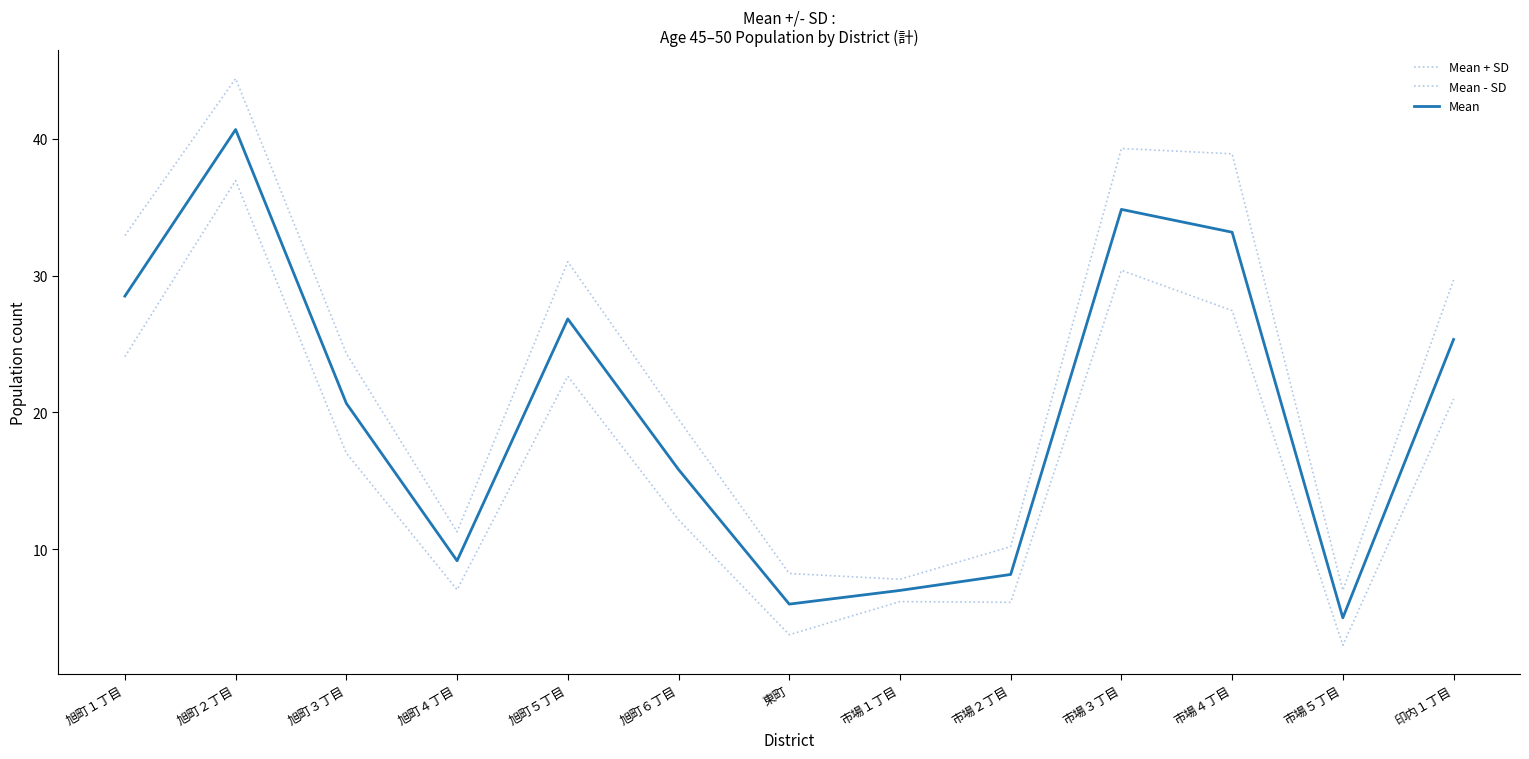

Reading left to right, extract all data points from this chart.

Mean + SD: 旭町１丁目=32.9	旭町２丁目=44.4	旭町３丁目=24.3	旭町４丁目=11.3	旭町５丁目=31.0	旭町６丁目=19.5	東町=8.2	市場１丁目=7.8	市場２丁目=10.2	市場３丁目=39.3	市場４丁目=38.9	市場５丁目=7.0	印内１丁目=29.7
Mean - SD: 旭町１丁目=24.1	旭町２丁目=36.9	旭町３丁目=17.0	旭町４丁目=7.1	旭町５丁目=22.7	旭町６丁目=12.2	東町=3.8	市場１丁目=6.2	市場２丁目=6.1	市場３丁目=30.4	市場４丁目=27.4	市場５丁目=3.0	印内１丁目=21.0
Mean: 旭町１丁目=28.5	旭町２丁目=40.7	旭町３丁目=20.7	旭町４丁目=9.2	旭町５丁目=26.8	旭町６丁目=15.8	東町=6.0	市場１丁目=7.0	市場２丁目=8.2	市場３丁目=34.8	市場４丁目=33.2	市場５丁目=5.0	印内１丁目=25.3